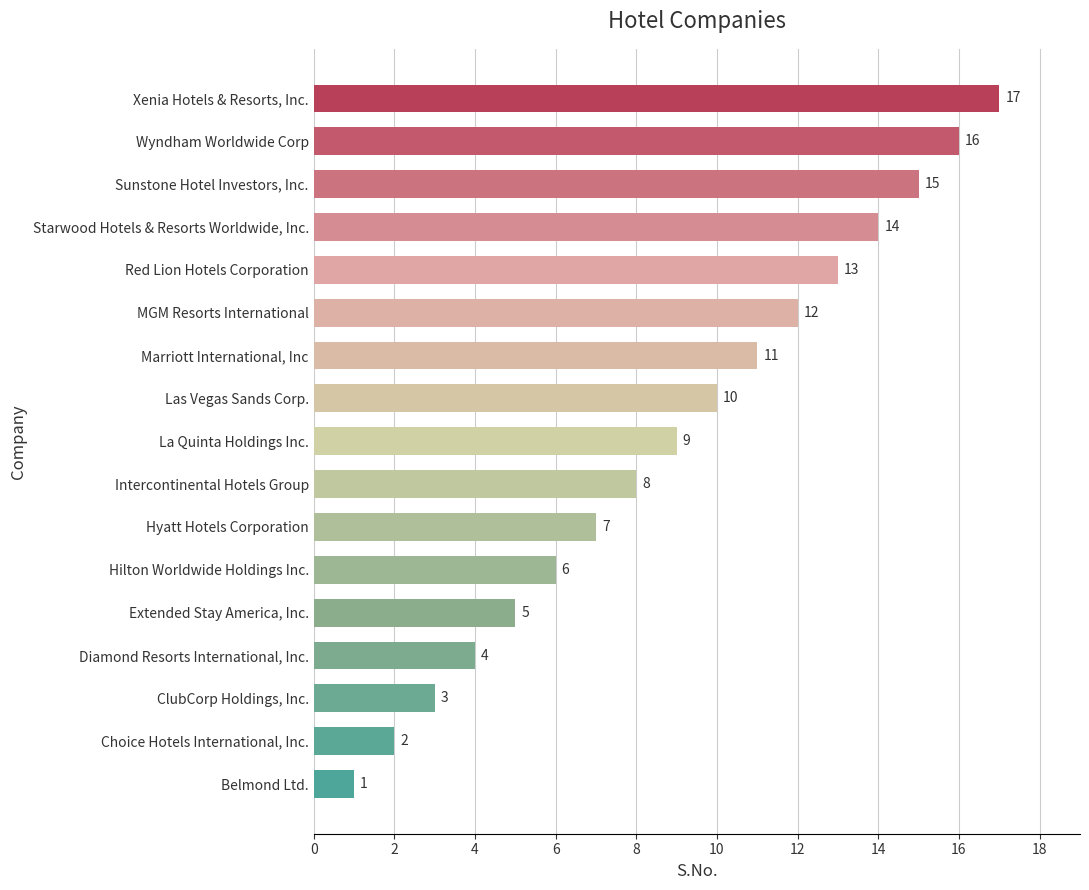

Reading top to bottom, what are all the values shown in this chart?

Xenia Hotels & Resorts, Inc.=17	Wyndham Worldwide Corp=16	Sunstone Hotel Investors, Inc.=15	Starwood Hotels & Resorts Worldwide, Inc.=14	Red Lion Hotels Corporation=13	MGM Resorts International=12	Marriott International, Inc=11	Las Vegas Sands Corp.=10	La Quinta Holdings Inc.=9	Intercontinental Hotels Group=8	Hyatt Hotels Corporation=7	Hilton Worldwide Holdings Inc.=6	Extended Stay America, Inc.=5	Diamond Resorts International, Inc.=4	ClubCorp Holdings, Inc.=3	Choice Hotels International, Inc.=2	Belmond Ltd.=1